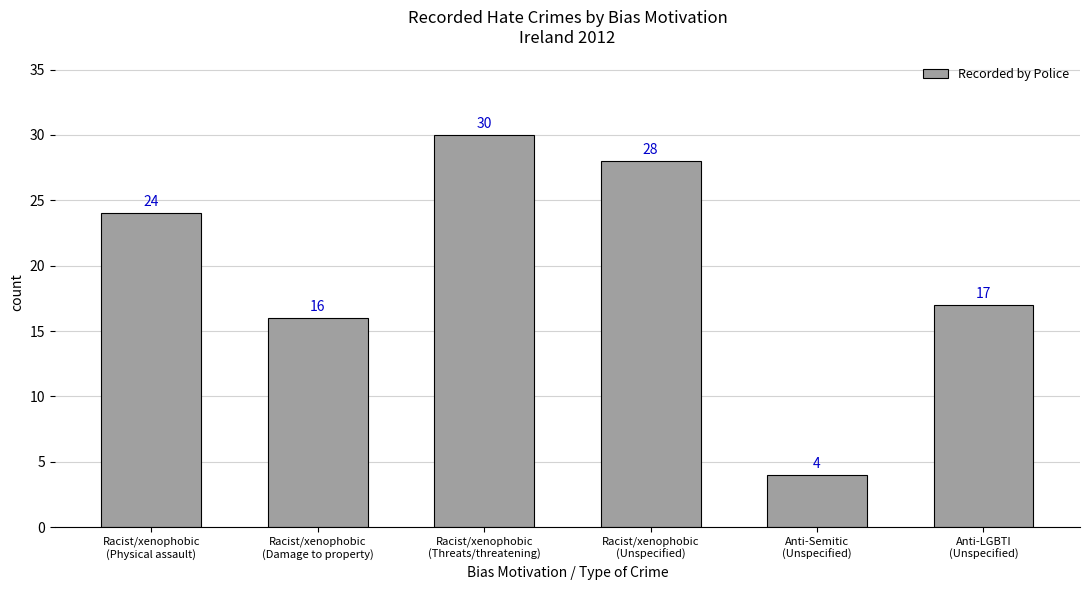

Which category has the lowest value across all series?

Anti-Semitic
(Unspecified)